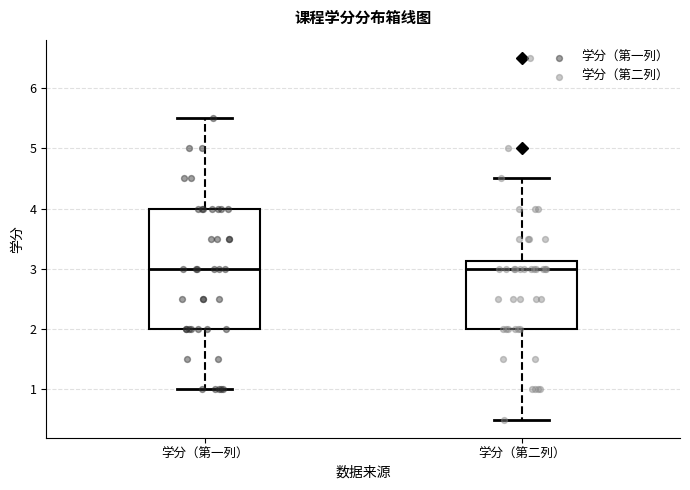

Comparing the boxes themselves (not the whiskers), which one is the tallest?

学分（第一列）